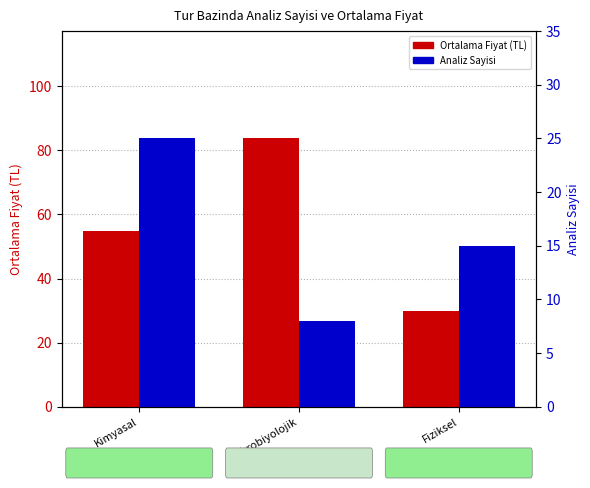

Which series has the largest range (max minus min)?

Ortalama Fiyat (TL)